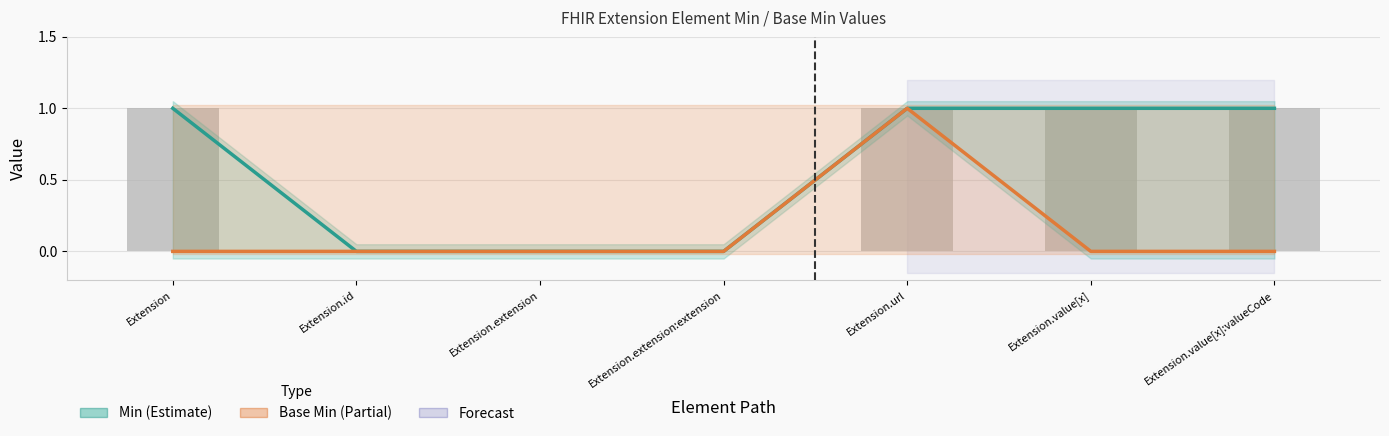

Is it true that Base Min equals 0 at Extension.extension?

True